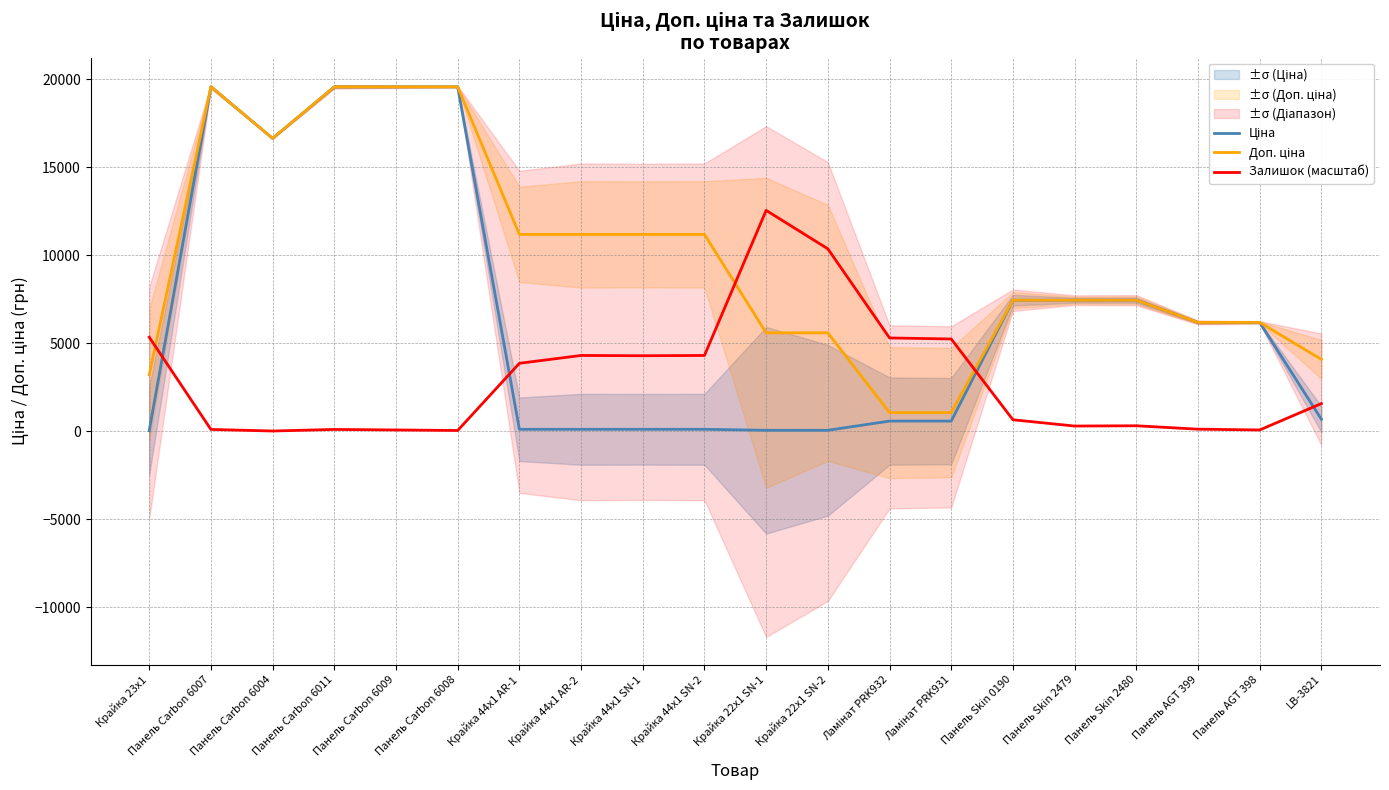

Reading left to right, extract all data points from this chart.

Ціна: 32.0	19564.9	16636.8	19564.9	19564.9	19564.9	111.8	111.8	111.8	111.8	55.9	55.9	578.1	578.1	7444.6	7444.6	7444.6	6182.6	6182.6	680.4
Доп. ціна: 3205.0	19564.9	16636.8	19564.9	19564.9	19564.9	11182.0	11182.0	11182.0	11182.0	5591.0	5591.0	1060.0	1060.0	7444.6	7444.6	7444.6	6182.6	6182.6	4082.3
Залишок (масштаб): 5344.9	103.9	14.8	103.9	74.2	44.5	3860.2	4305.6	4290.8	4305.6	12545.7	10363.2	5300.4	5241.0	653.3	296.9	311.8	118.8	74.2	1573.8